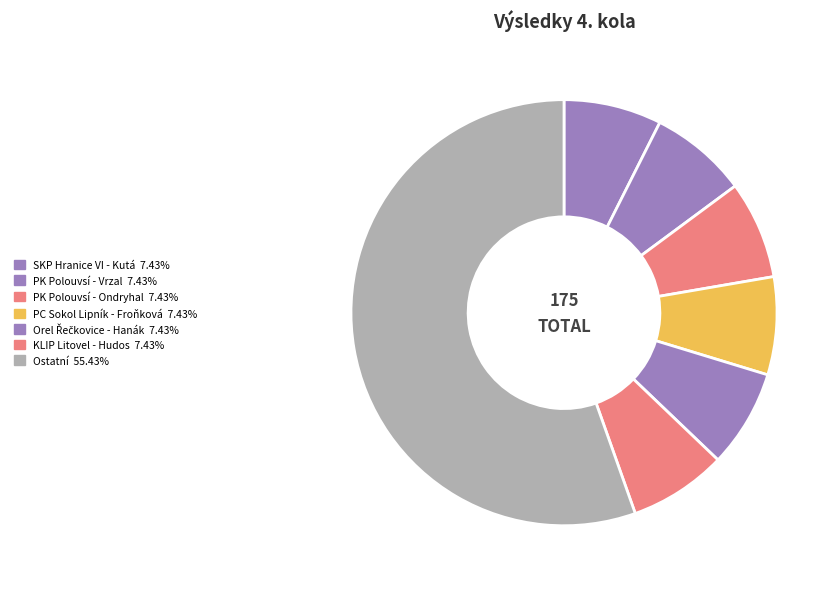

How many slices are in this pie chart?

7